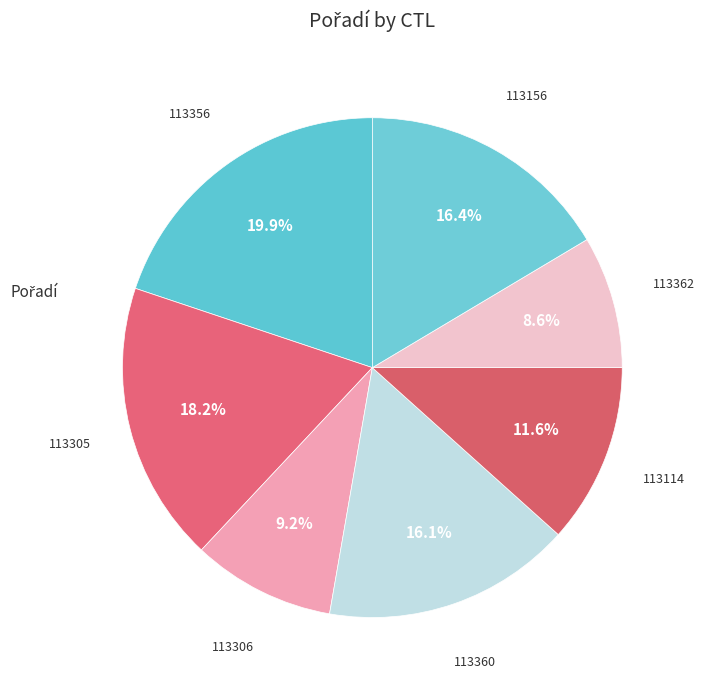

Which slice is the smallest?

113362